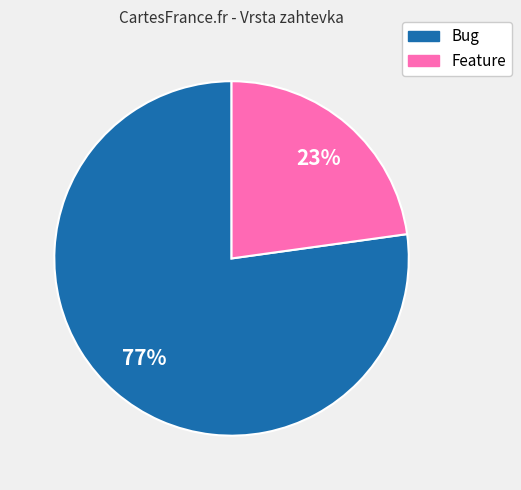

Which category has the biggest portion of the pie?

Bug